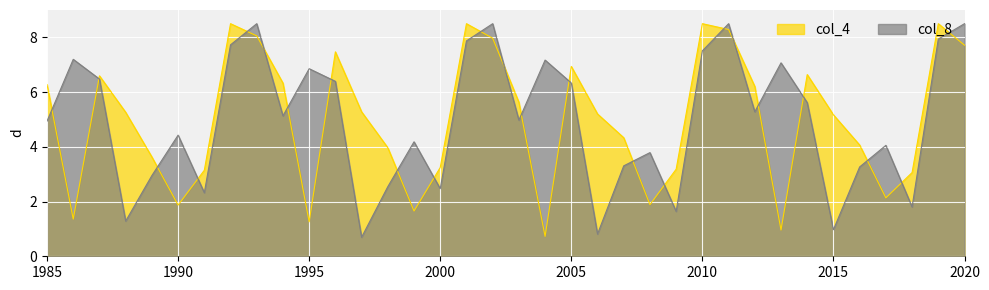

True or false: col_8 and col_4 intersect in this chart.

True